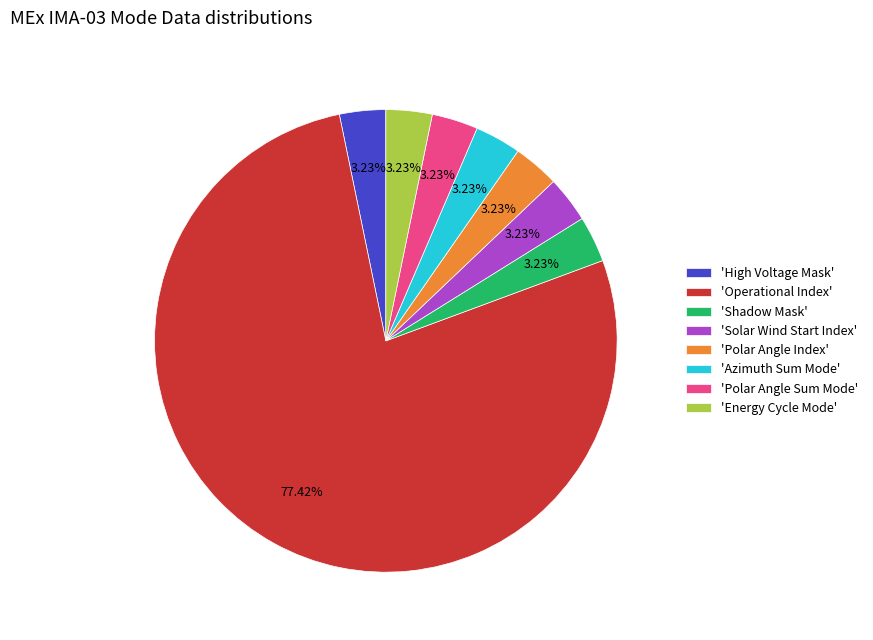

What is the ratio of the value at 'Energy Cycle Mode' to the value at 'High Voltage Mask'?

1.0